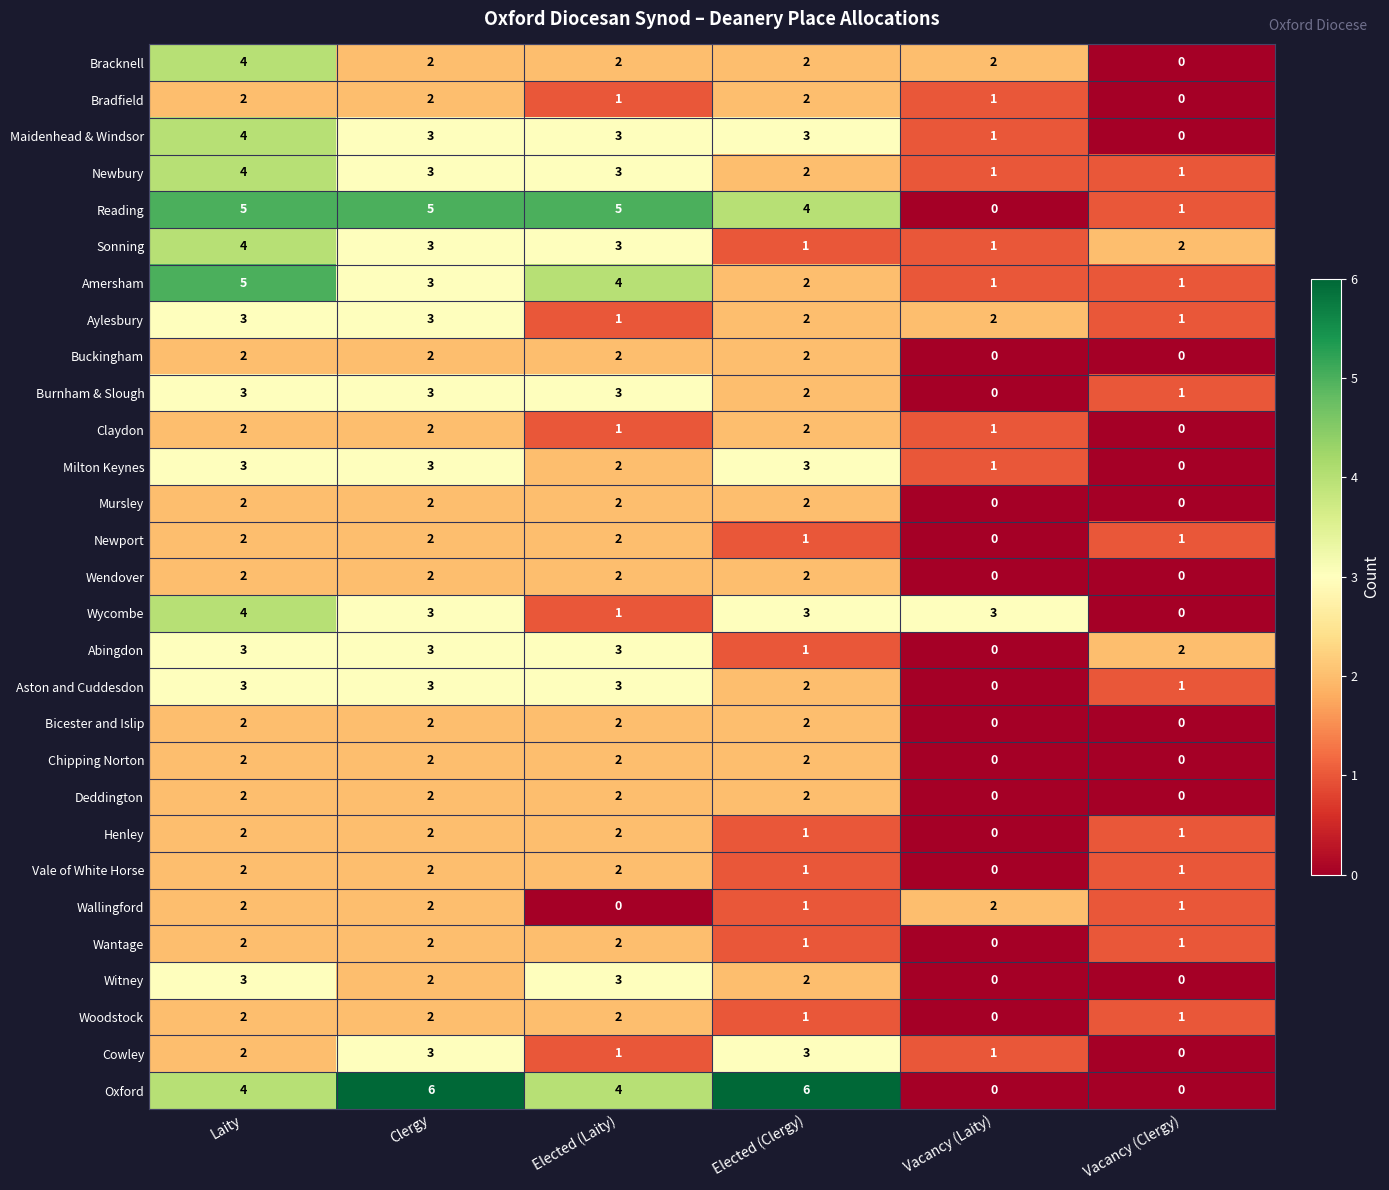

Is the value of Newbury at Clergy greater than the value of Oxford at Elected (Laity)?

No